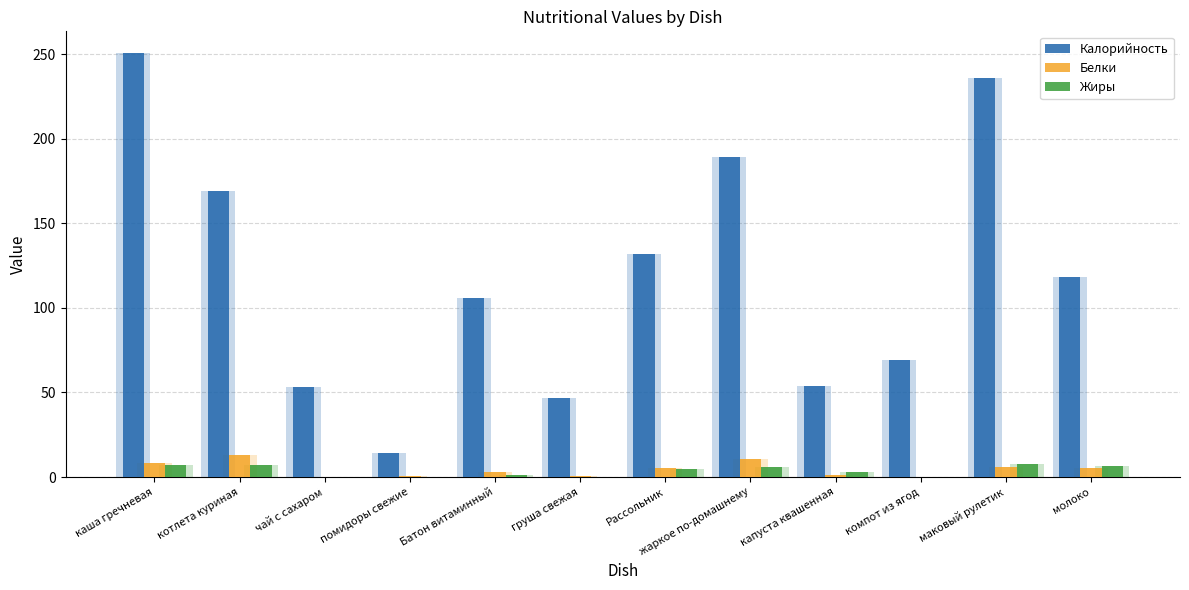

Where does the Жиры series first go above 4?

каша гречневая